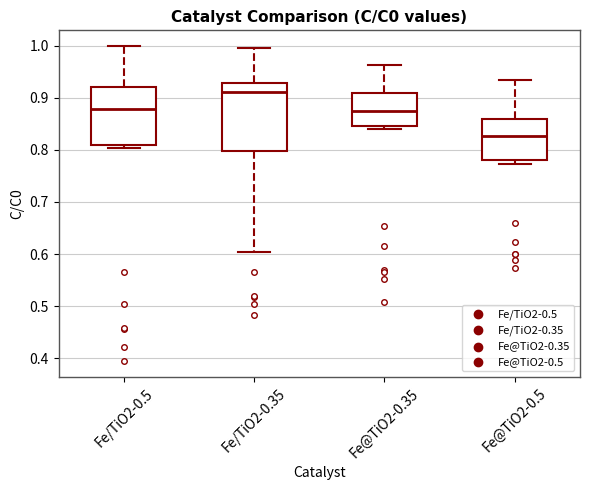

Reading left to right, transcribe this box plot: for each box, give where its median line is, the range the box spans, and where its two whiskers end, as read against the y-axis. The values are not printed on the chart, so give them approximately, as read against the axis.

Fe/TiO2-0.5: median 0.88, box 0.81 to 0.92, whiskers 0.80 to 1.00
Fe/TiO2-0.35: median 0.91, box 0.80 to 0.93, whiskers 0.60 to 1.00
Fe@TiO2-0.35: median 0.87, box 0.85 to 0.91, whiskers 0.84 to 0.96
Fe@TiO2-0.5: median 0.83, box 0.78 to 0.86, whiskers 0.77 to 0.93